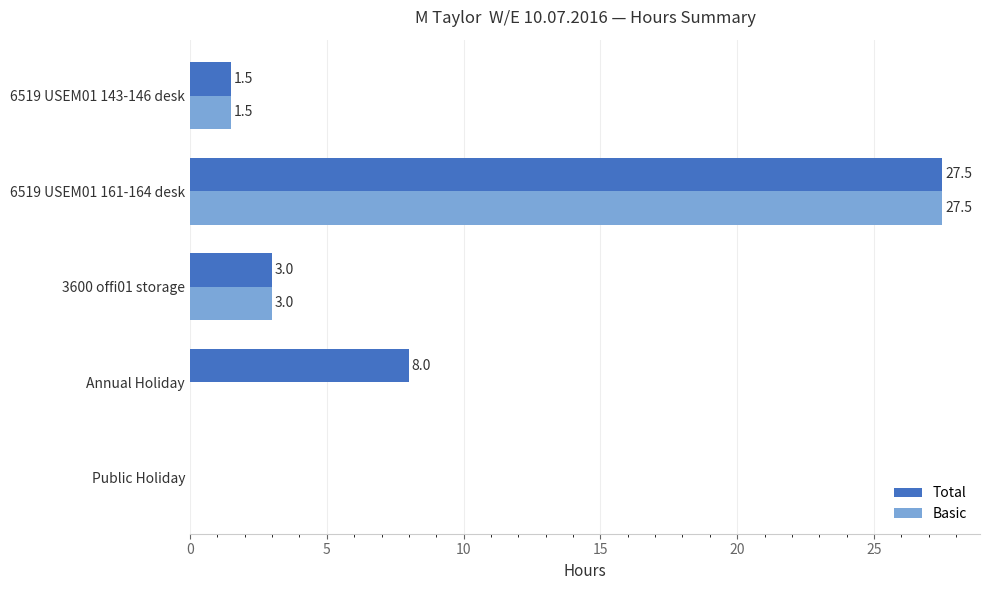

At which label is Basic closest to 13?

3600 offi01 storage